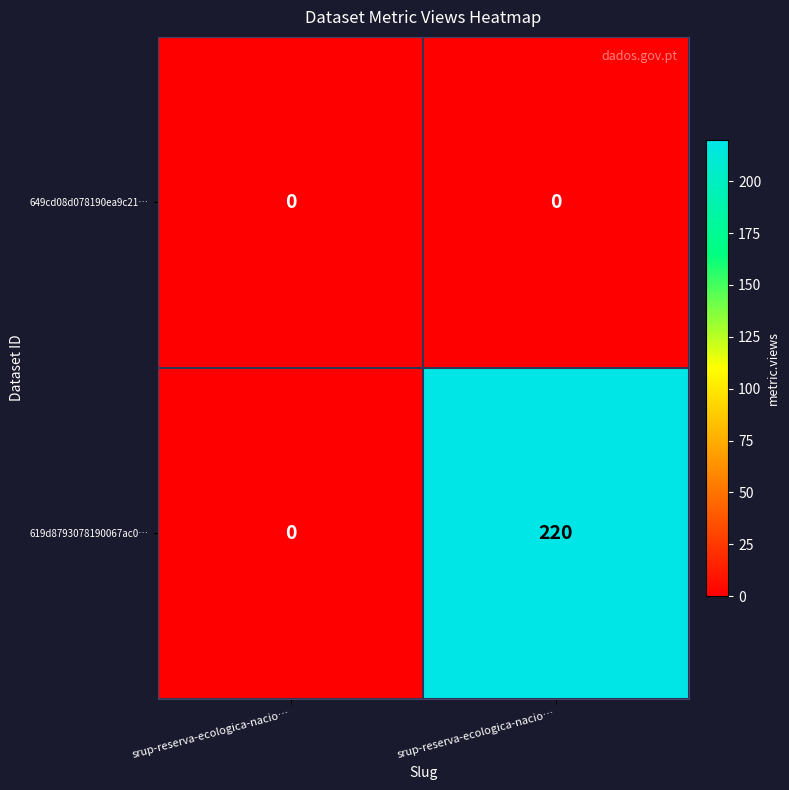

Count the number of categories in the chart.

2